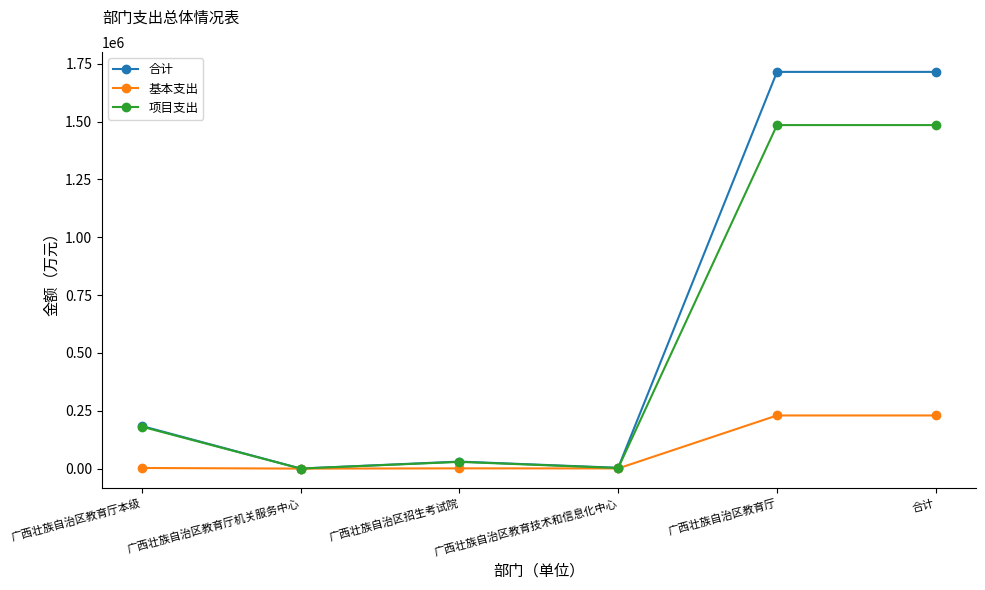

Is this an area chart (filled region under the line)?

No